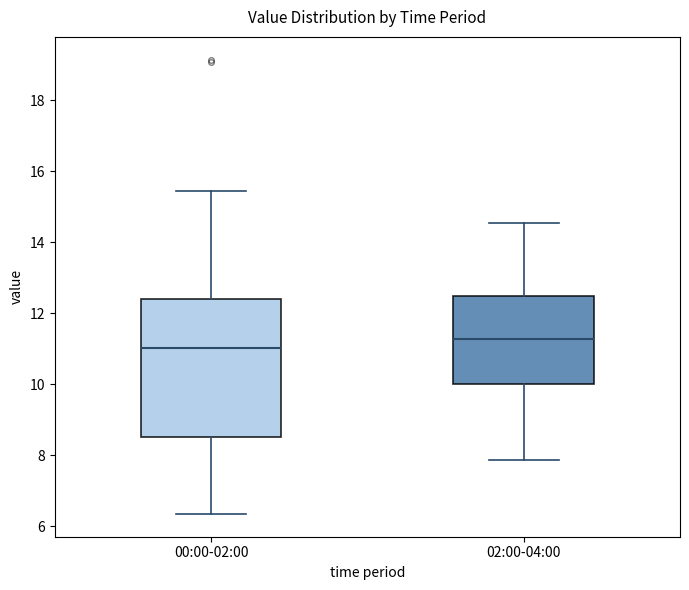

Which box is the tallest, from its lower edge to its upper edge?

00:00-02:00